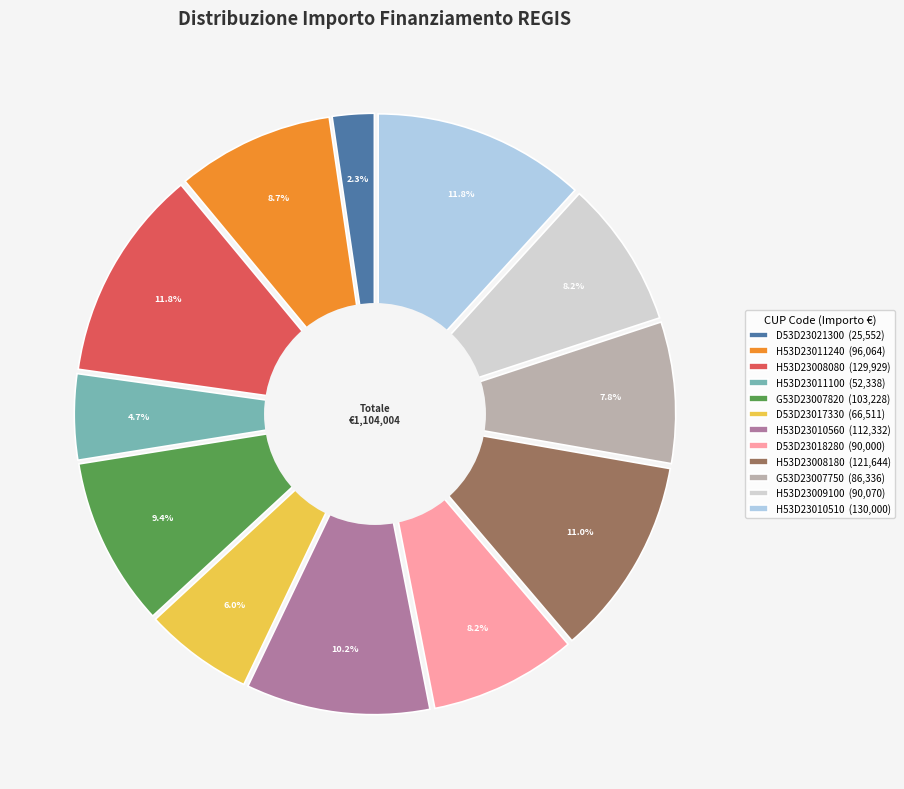

What percentage do 3.4 Ricerca (H53D23010560001) and 3.4 Ricerca (D53D23017330001) together represent?

16.2%